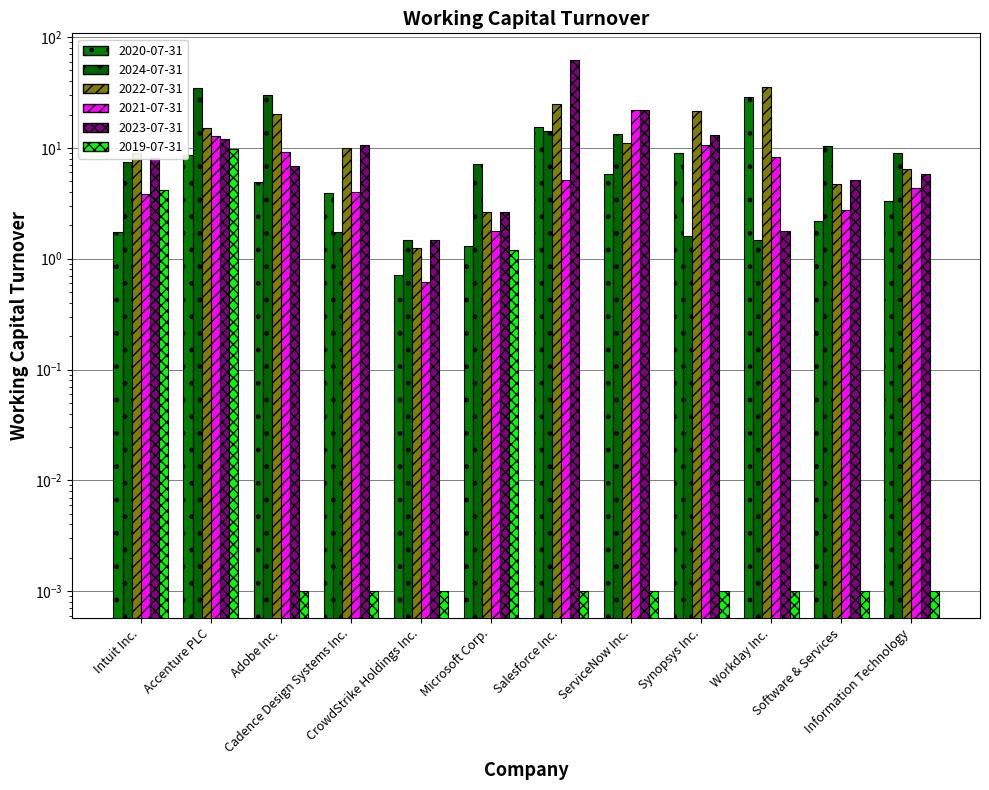

At Synopsys Inc., list the series in order from largest to smallest.

2022-07-31, 2023-07-31, 2021-07-31, 2020-07-31, 2024-07-31, 2019-07-31